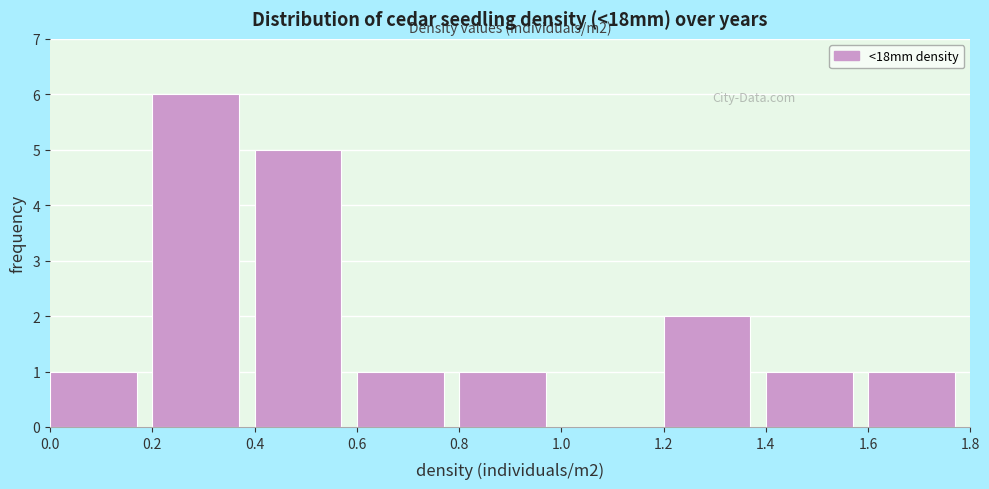

Over which range of the x-axis is the bar tallest?

0.2 to 0.4